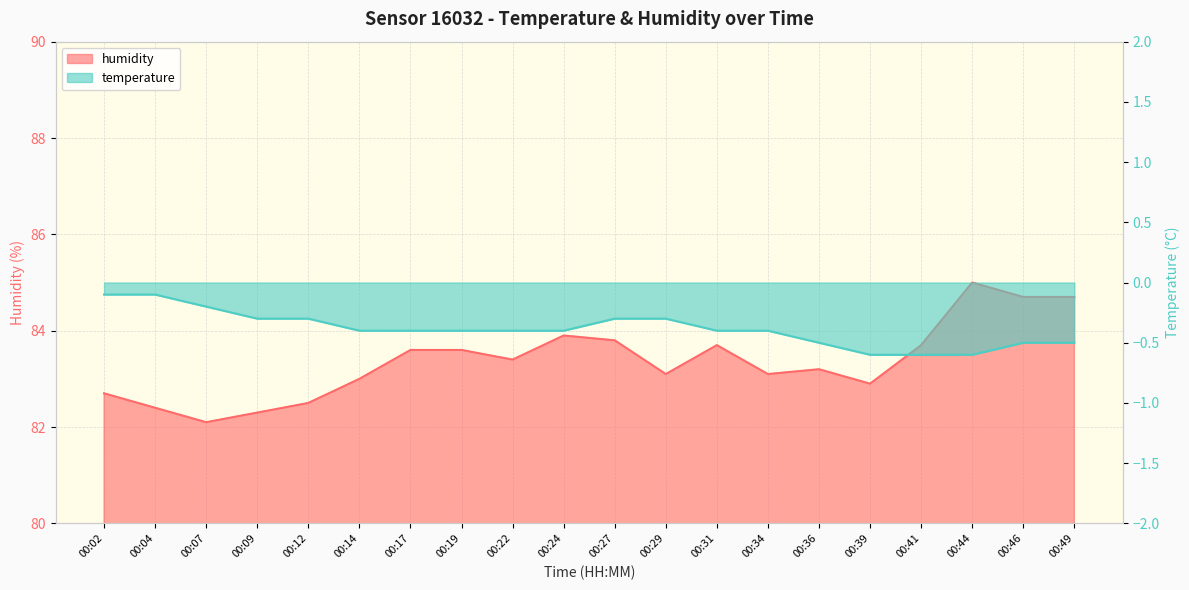

At how many categories does at least one series exceed 71?

20